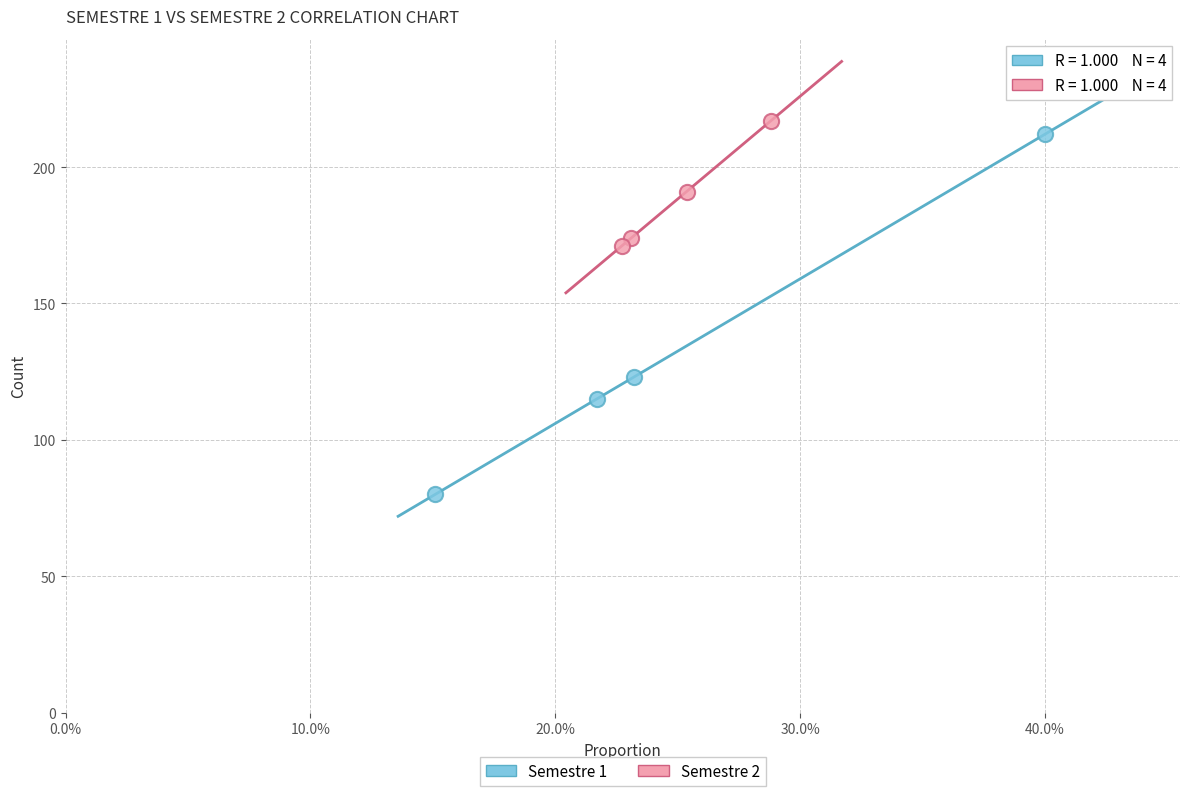

Which series contains the lowest Y value?

Semestre 1